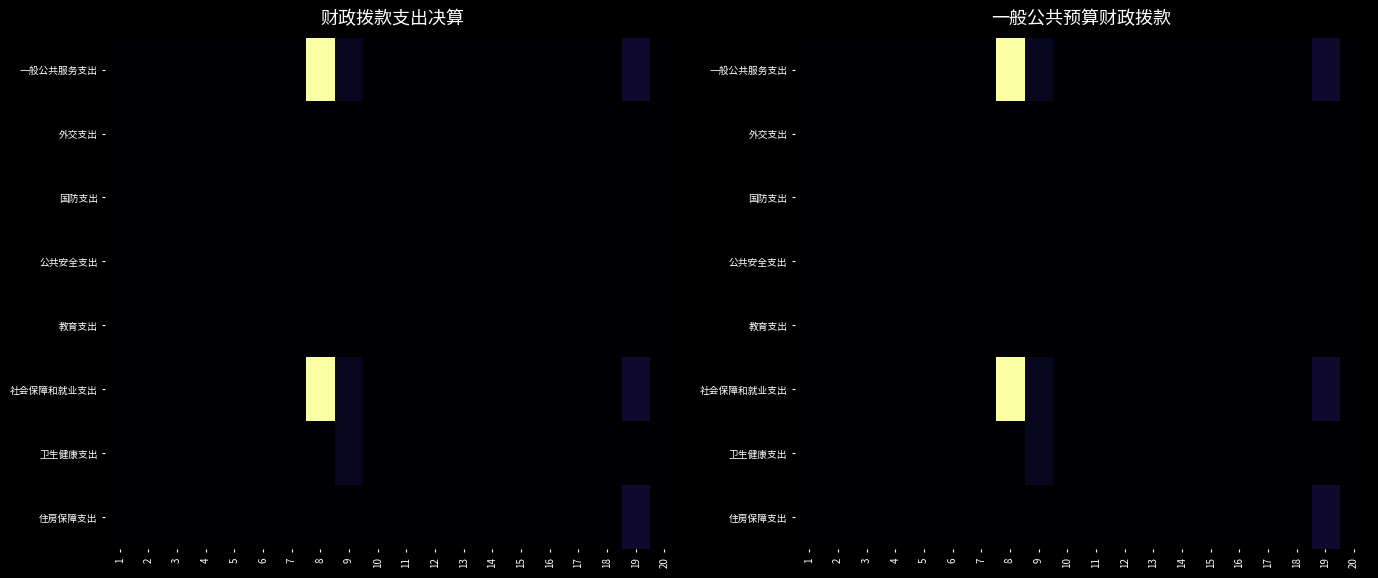

What is the difference between the second highest and minimum values in the 一般公共服务支出 series?

13.5